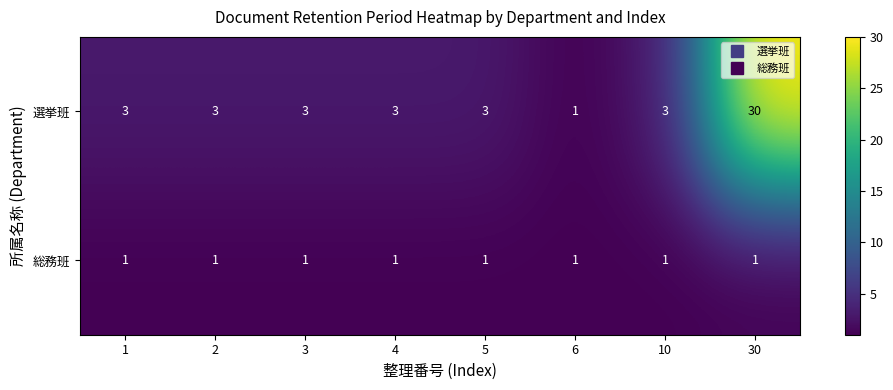

At how many categories does at least one series exceed 20?

1